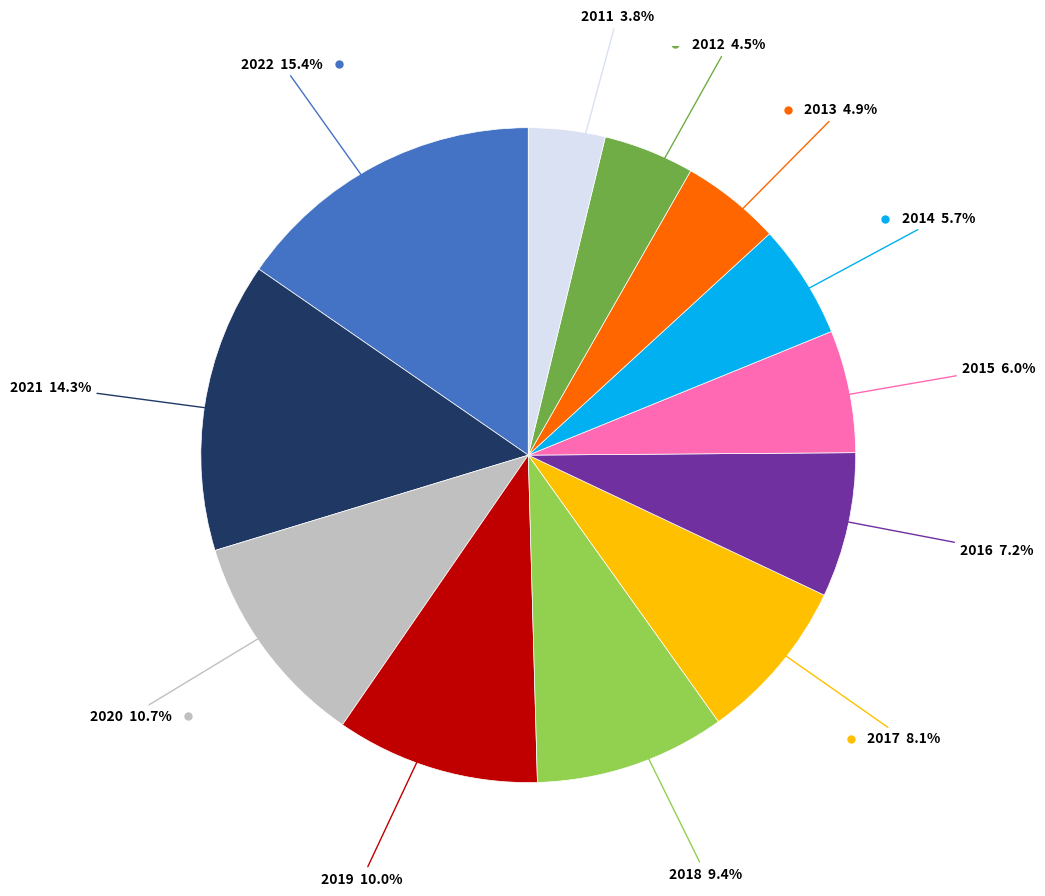

Does any single category account for the majority?

No